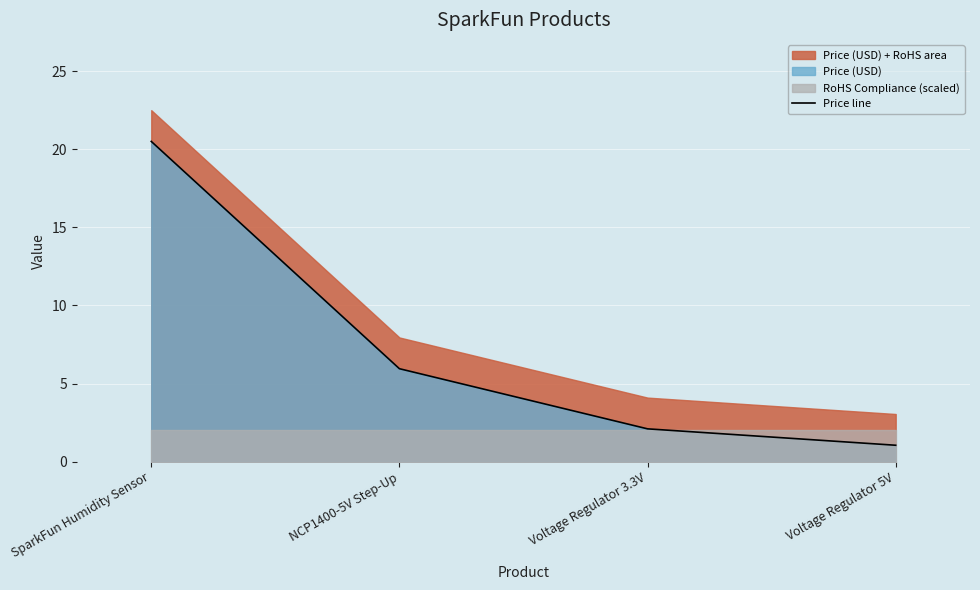

Which has a higher value, Voltage Regulator 5V or NCP1400-5V Step-Up?

NCP1400-5V Step-Up